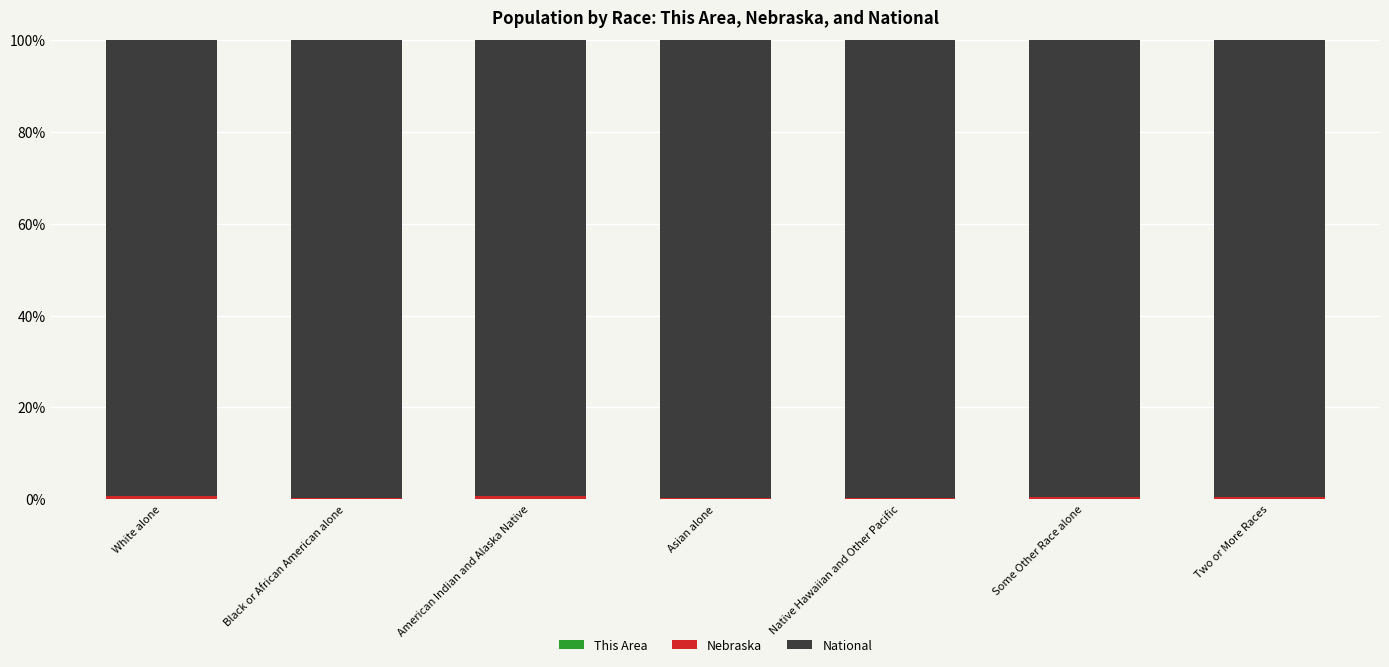

How many distinct data groups are displayed?

3